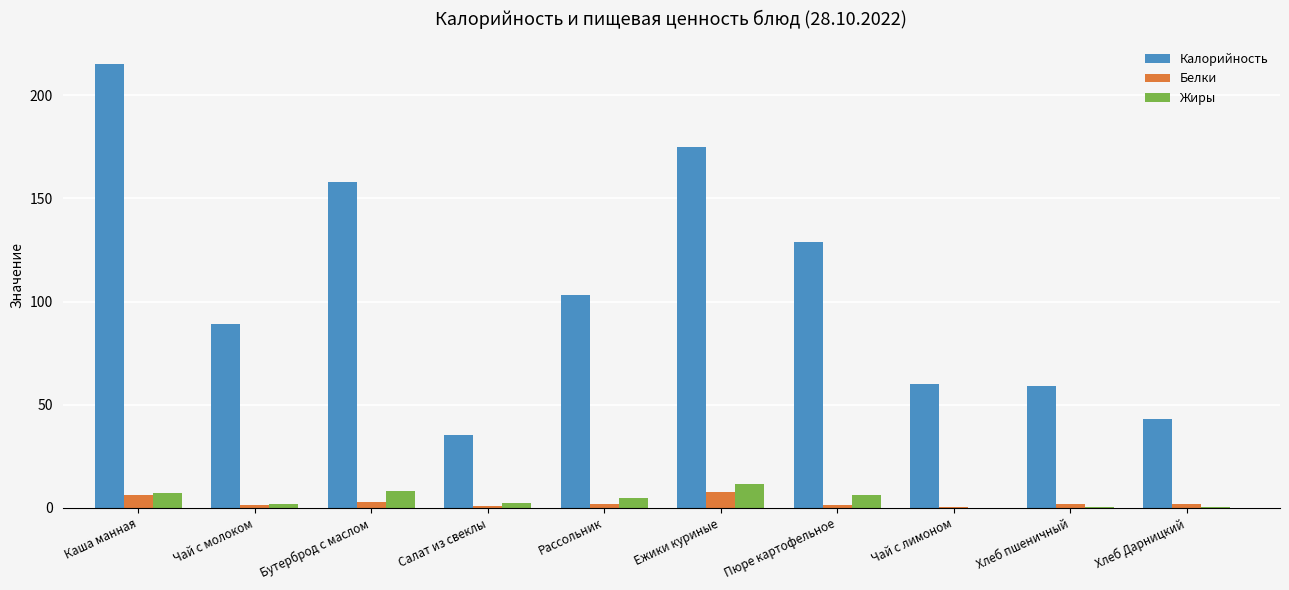

Is it true that Калорийность equals 71.4 at Каша манная?

False